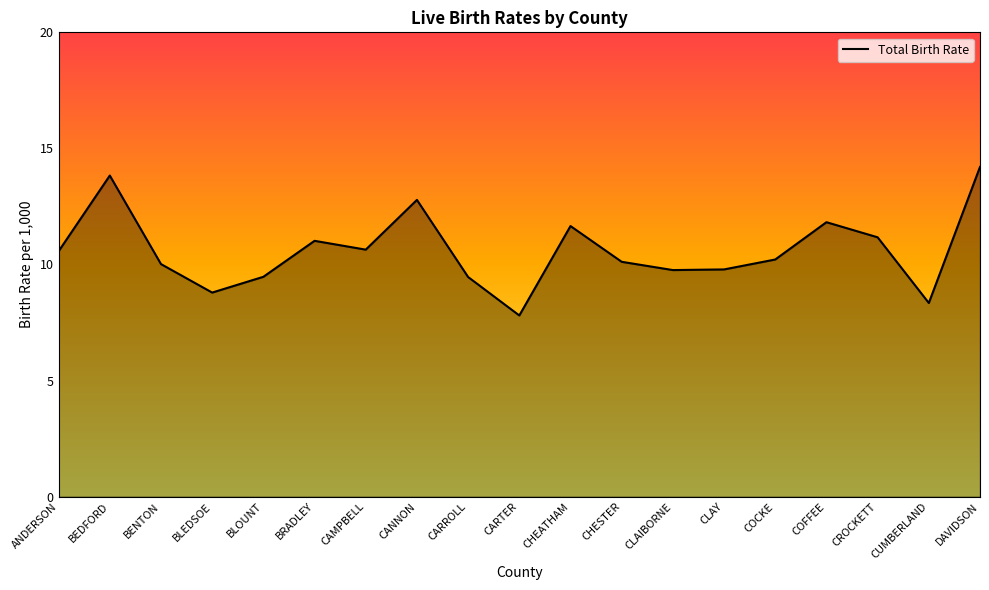

What position from the right is DAVIDSON?

1